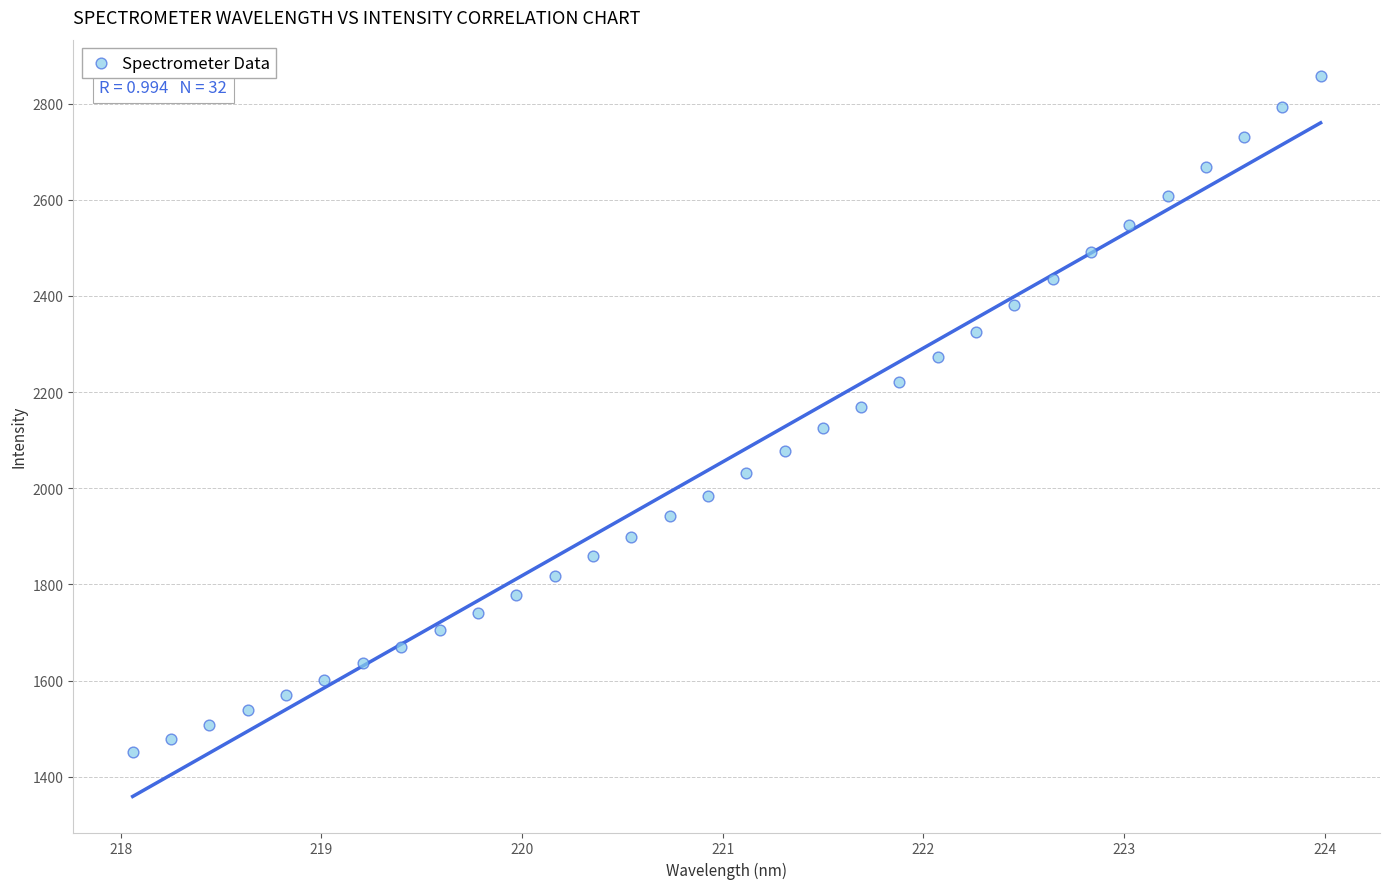

What is the range of X values (max minus min)?

5.9